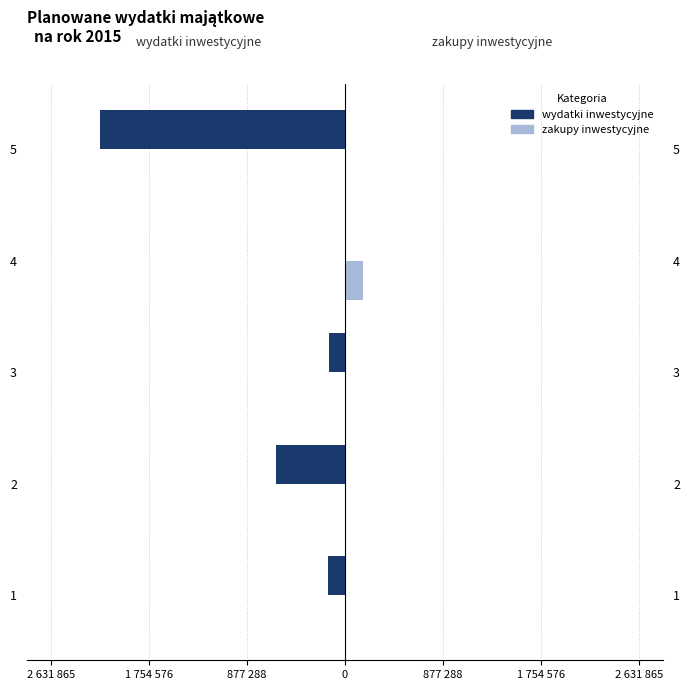

What is the average value of the zakupy inwestycyjne series?

33000.0